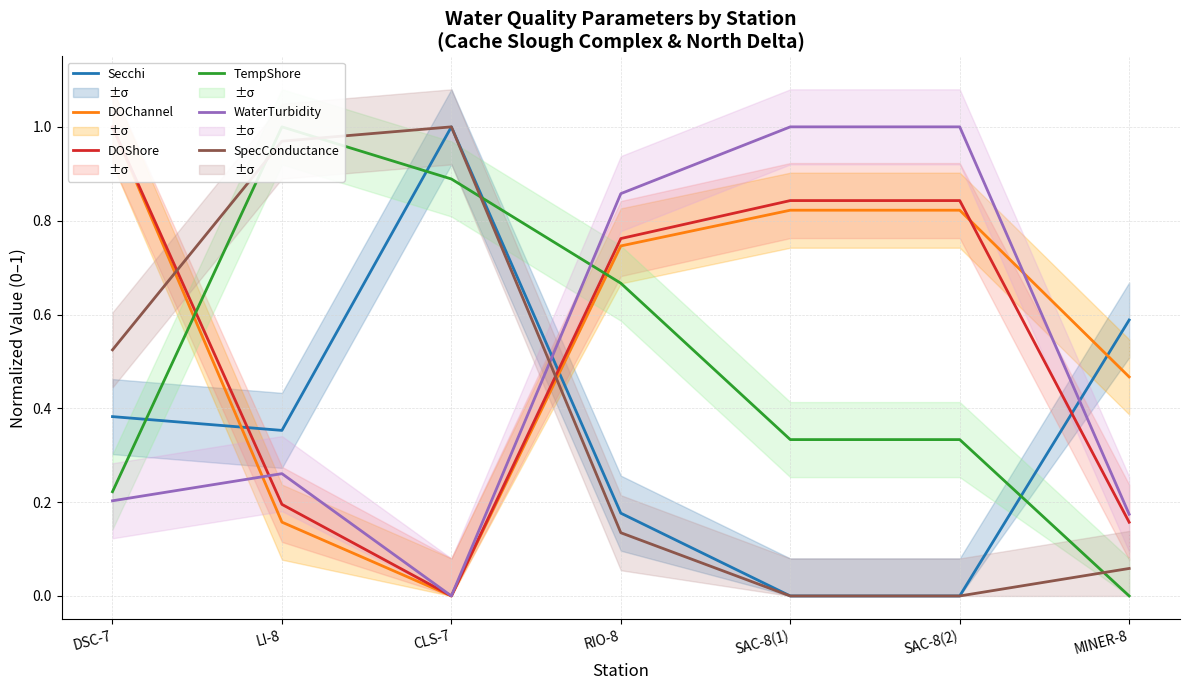

True or false: DOChannel has more than 0 interior local peaks.

False